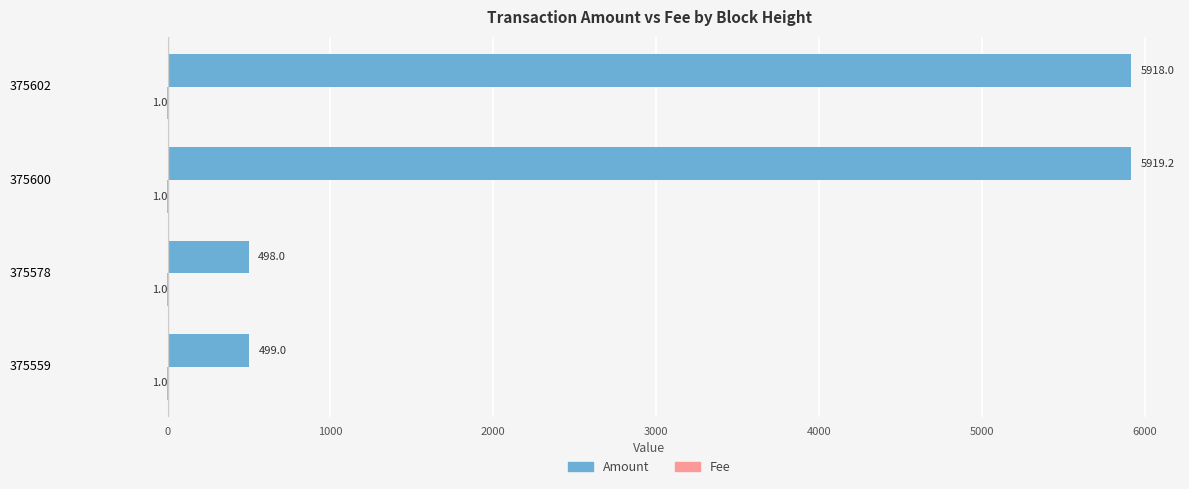

How many data points does each series have?

4